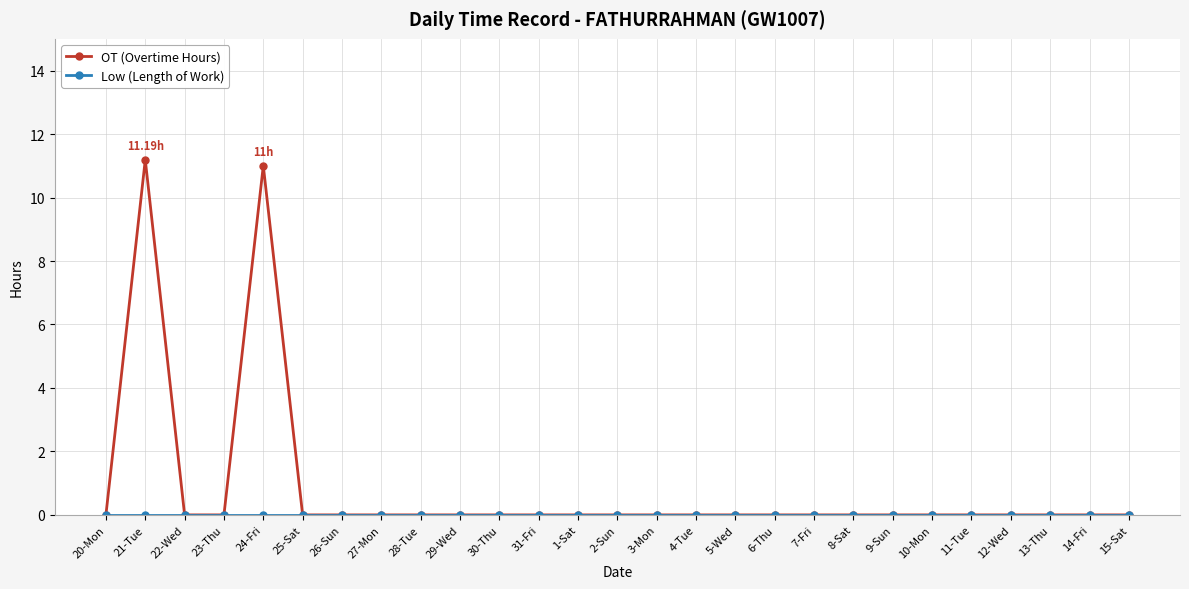

Where is the first local maximum for OT (Overtime Hours)?

21-Tue